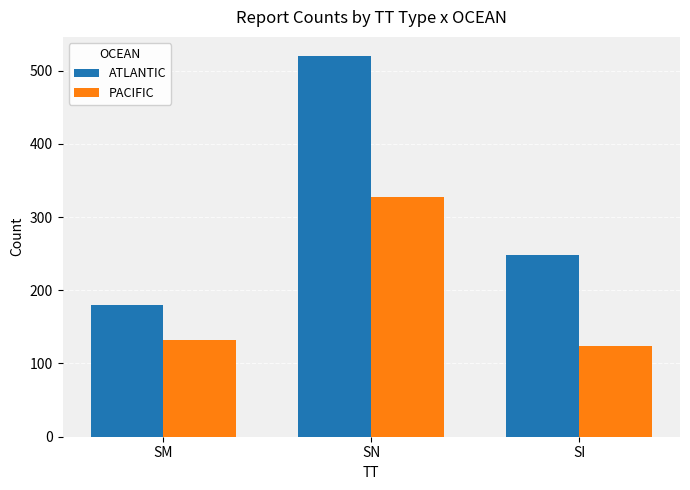

Reading right to left, what are all the values shown in this chart?

ATLANTIC: 248	520	180
PACIFIC: 124	327	132